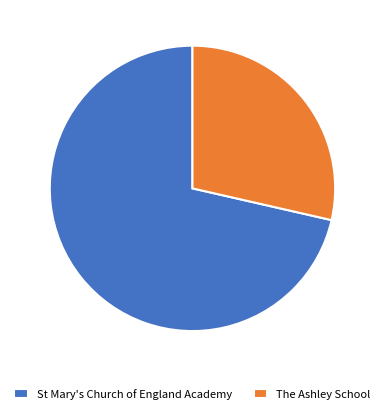

Rank the categories by value from highest to lowest.

St Mary's Church of England Academy, The Ashley School